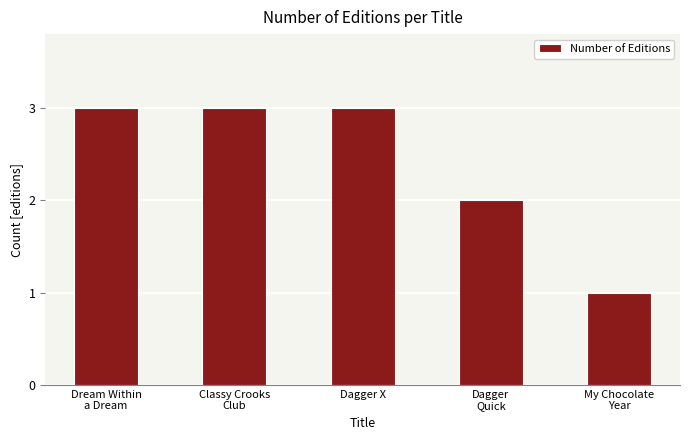

At which category does the chart reach its minimum across all series?

My Chocolate
Year